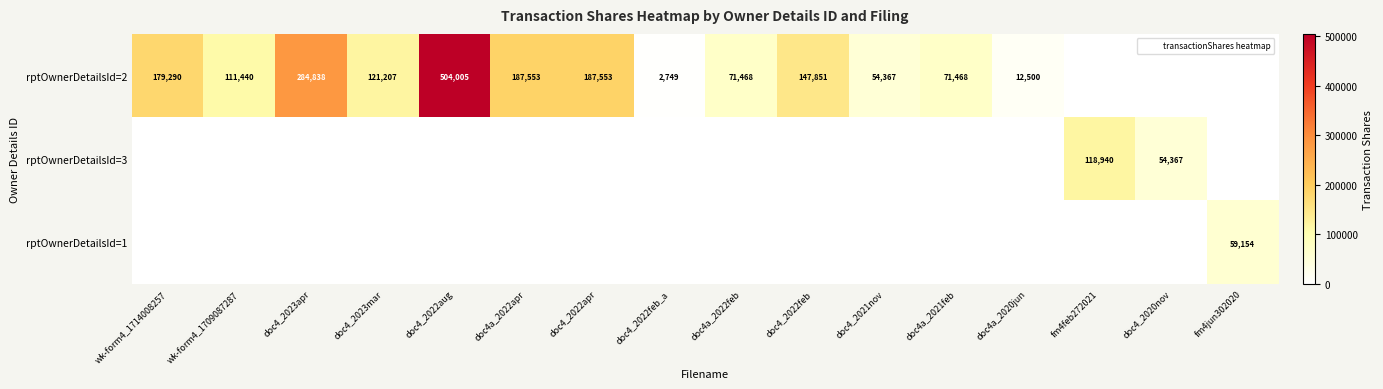

Rank the series at doc4a_2022apr from highest to lowest value.

rptOwnerDetailsId=2, rptOwnerDetailsId=3, rptOwnerDetailsId=1